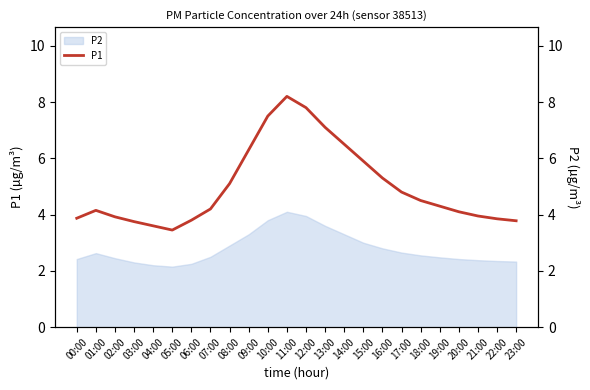

What position from the right is 15:00?

9